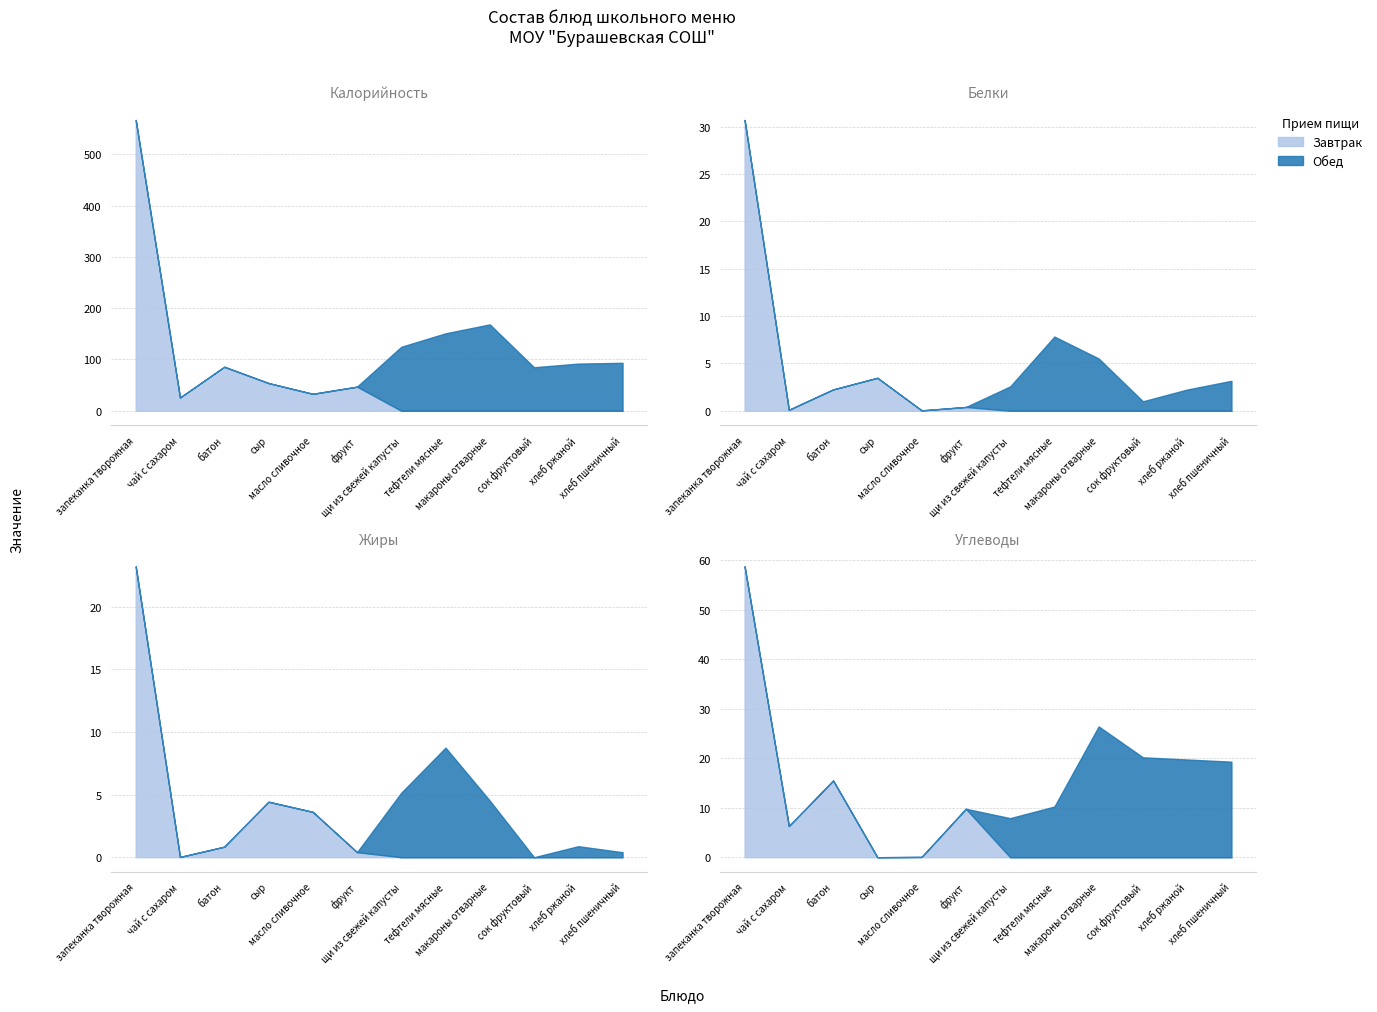

Rank the series by their maximum value, from lowest to highest.

Жиры, Белки, Углеводы, Калорийность